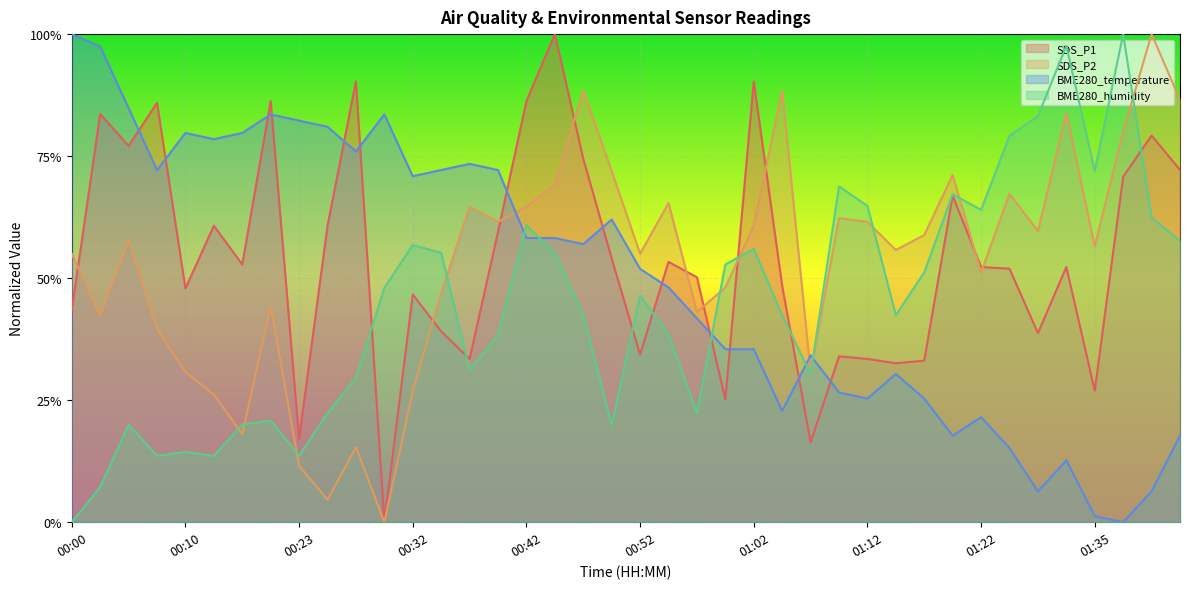

In BME280_temperature, how many points are lower than both neighbors (excluding endpoints)?

10